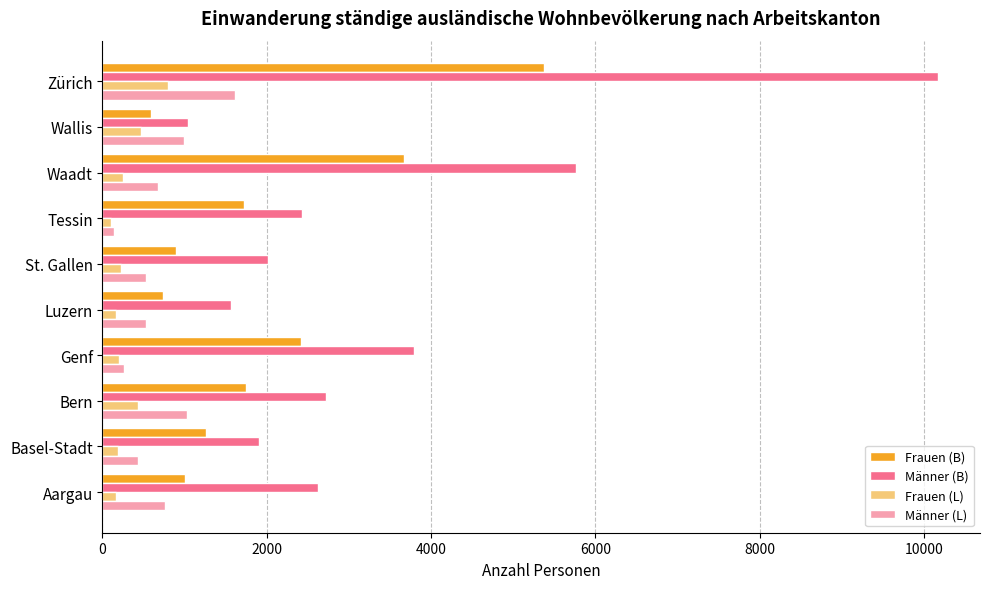

How many values in the Frauen (B) series are below 1719?

5